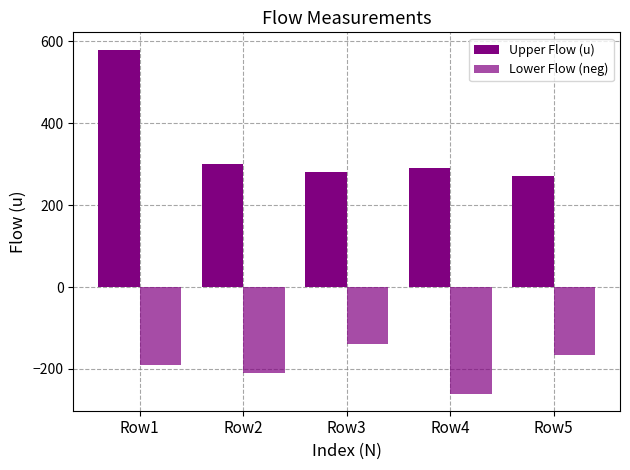

How many data points does each series have?

5